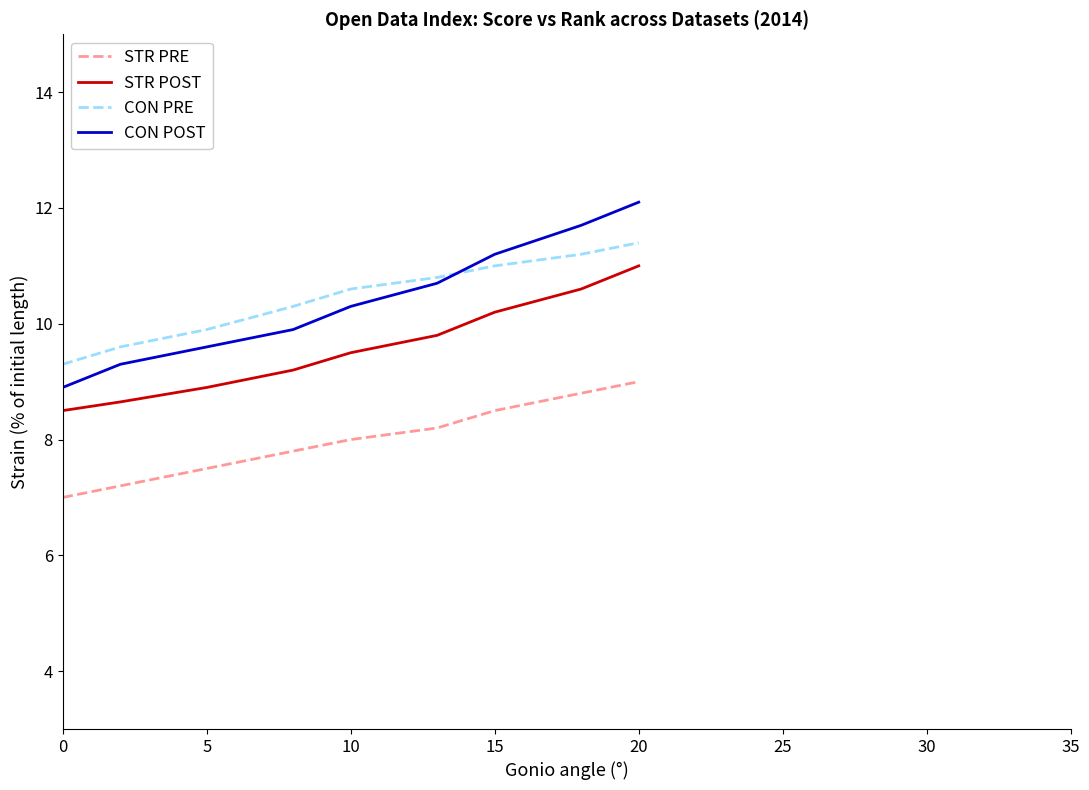

What is the minimum value for STR POST?

8.5